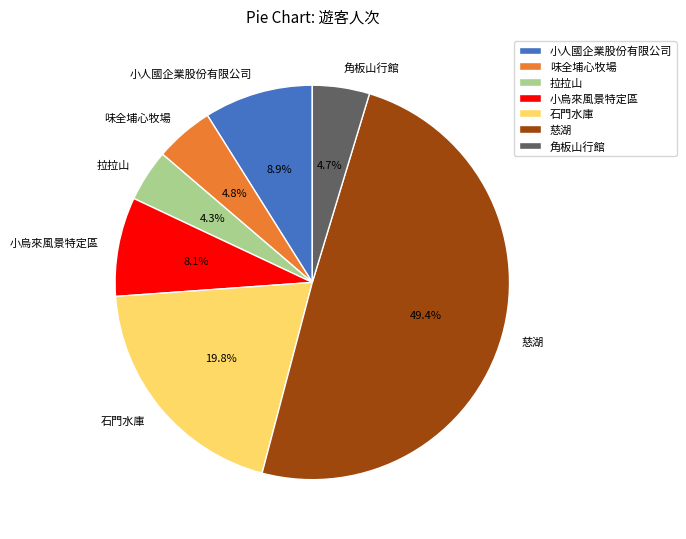

To the nearest percent, what percentage of the pie is 角板山行館?

5%